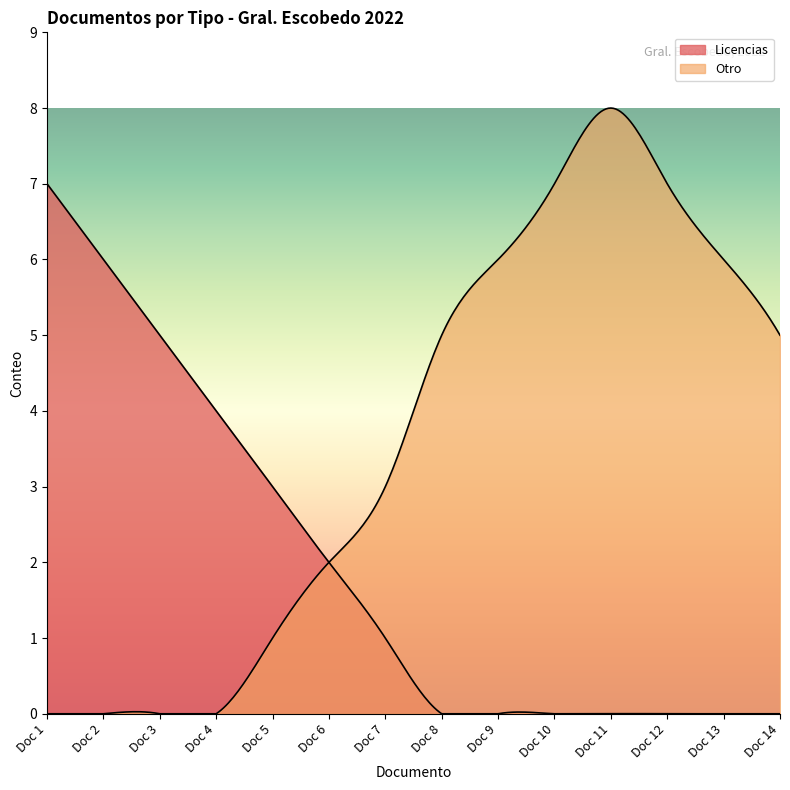

Which series has the widest spread of values?

Otro